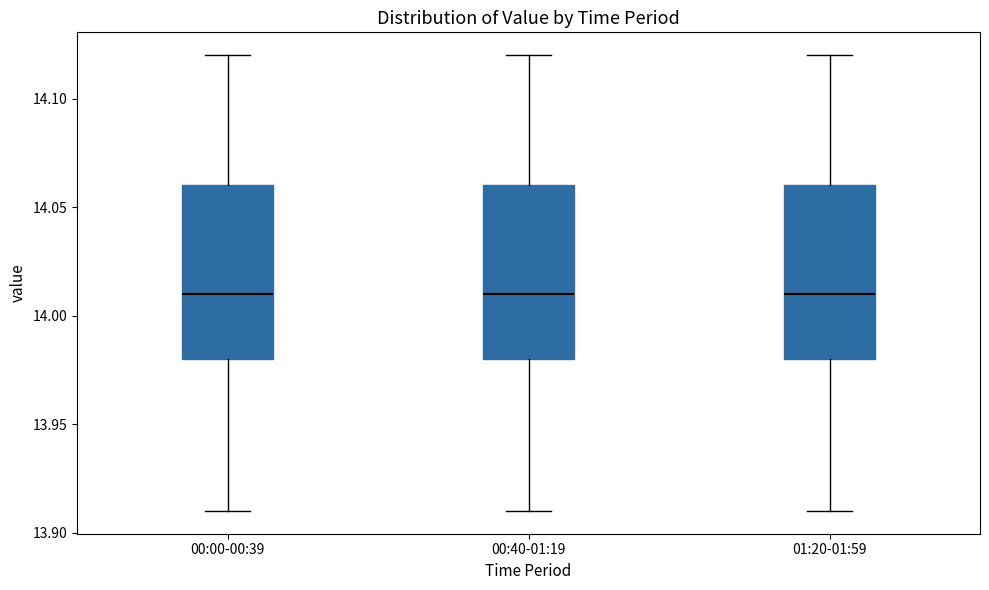

Reading left to right, transcribe this box plot: for each box, give where its median line is, the range the box spans, and where its two whiskers end, as read against the y-axis. The values are not printed on the chart, so give them approximately, as read against the axis.

00:00-00:39: median 14.01, box 13.98 to 14.06, whiskers 13.91 to 14.12
00:40-01:19: median 14.01, box 13.98 to 14.06, whiskers 13.91 to 14.12
01:20-01:59: median 14.01, box 13.98 to 14.06, whiskers 13.91 to 14.12